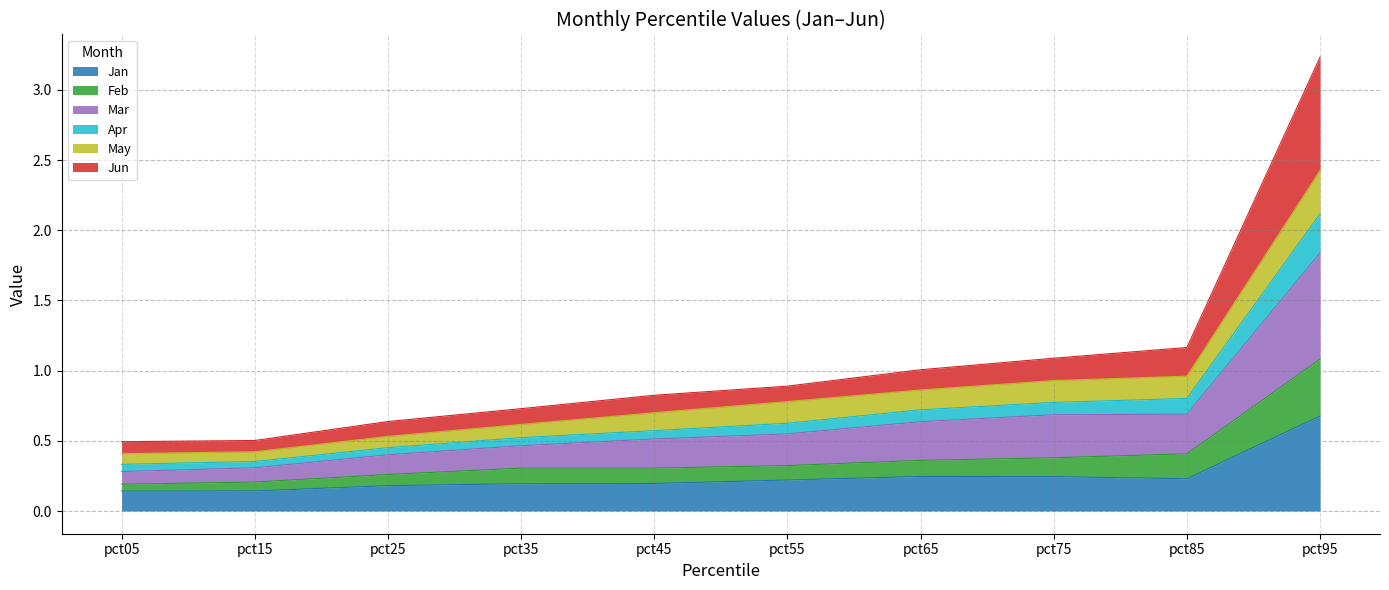

At which label does Mar reach its peak?

pct95